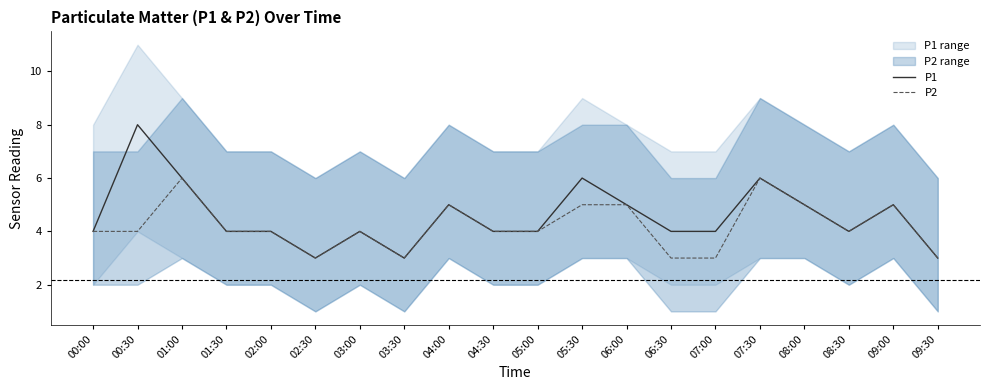

How many data points in P1 are less than 4?

3